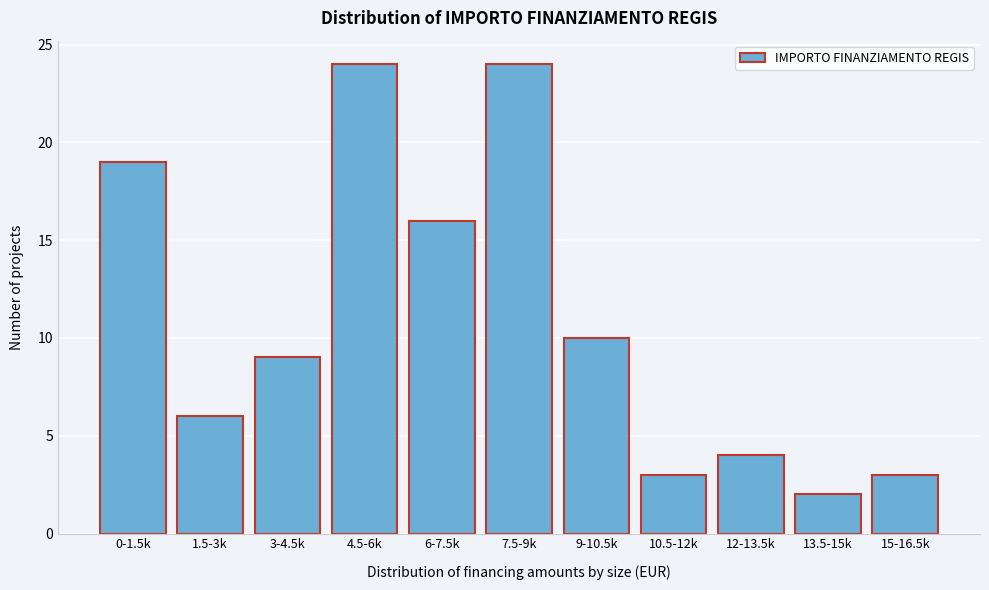

Reading left to right, transcribe all the data shown in this chart.

0-1.5k=19	1.5-3k=6	3-4.5k=9	4.5-6k=24	6-7.5k=16	7.5-9k=24	9-10.5k=10	10.5-12k=3	12-13.5k=4	13.5-15k=2	15-16.5k=3